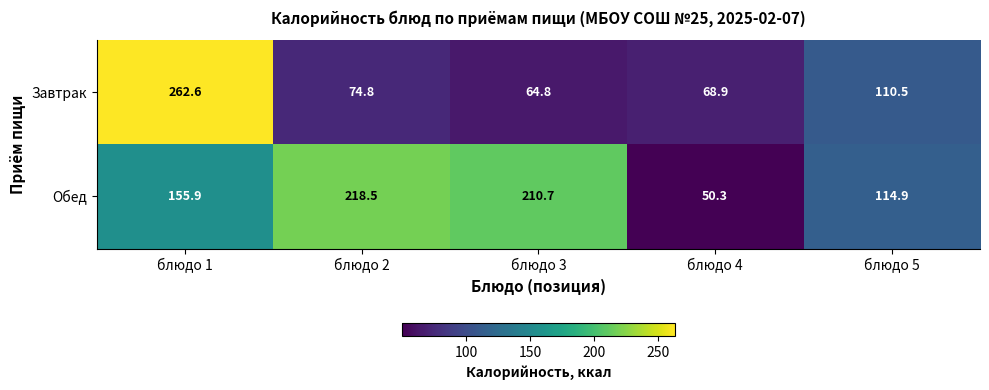

List the series in order of their overall mean, lowest first.

Завтрак, Обед